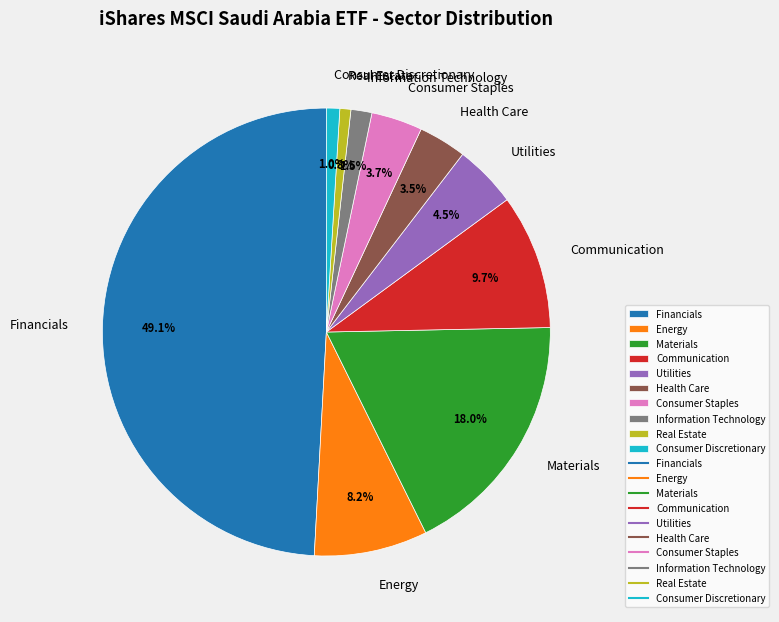

Does Energy account for over 50% of the chart?

No